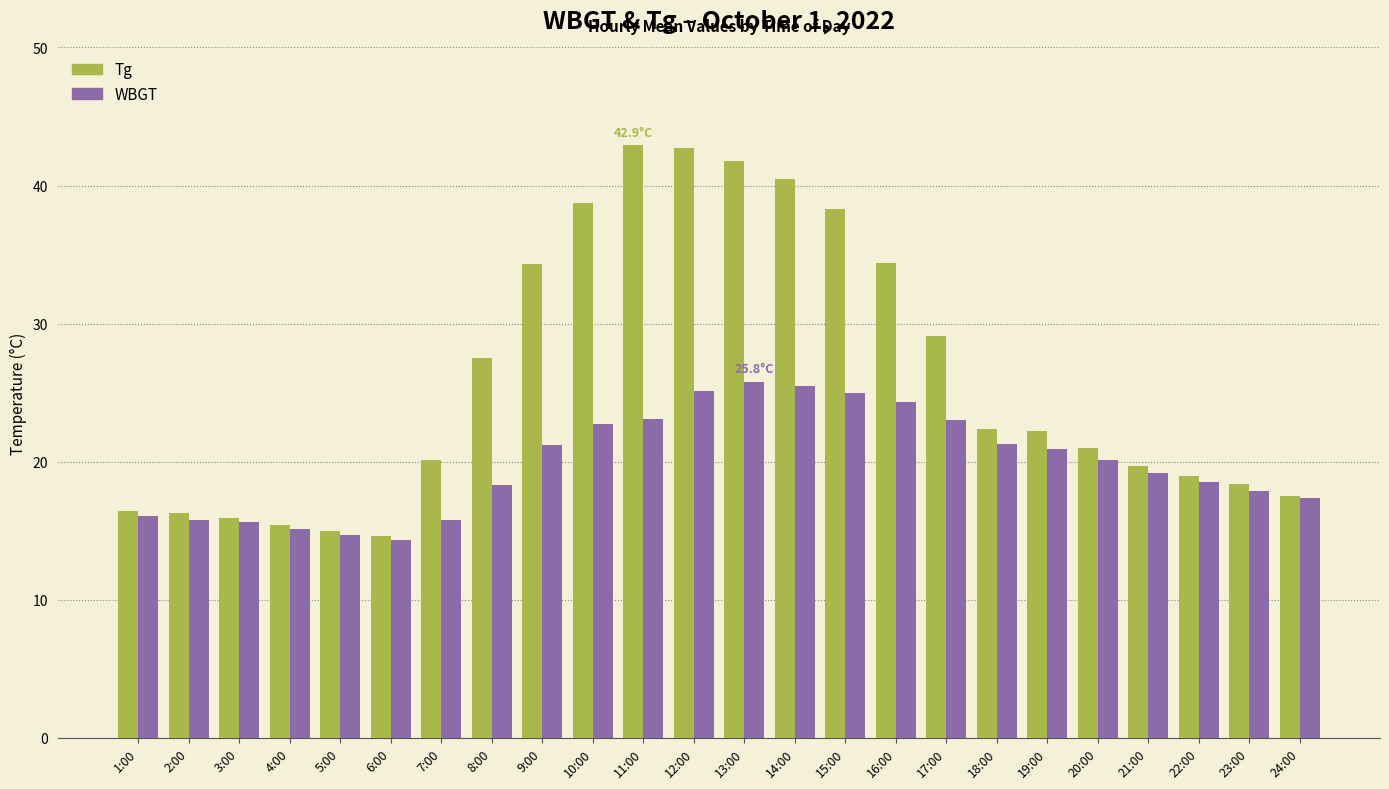

What is the sum of the WBGT values at 3:00 and 20:00?

35.7